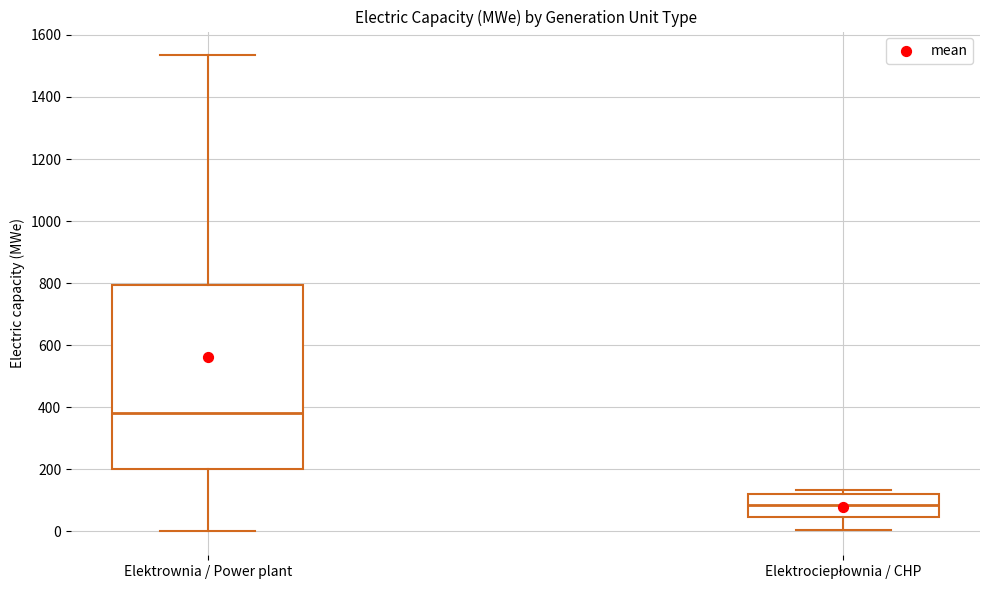

Which box has the highest median line?

Elektrownia / Power plant